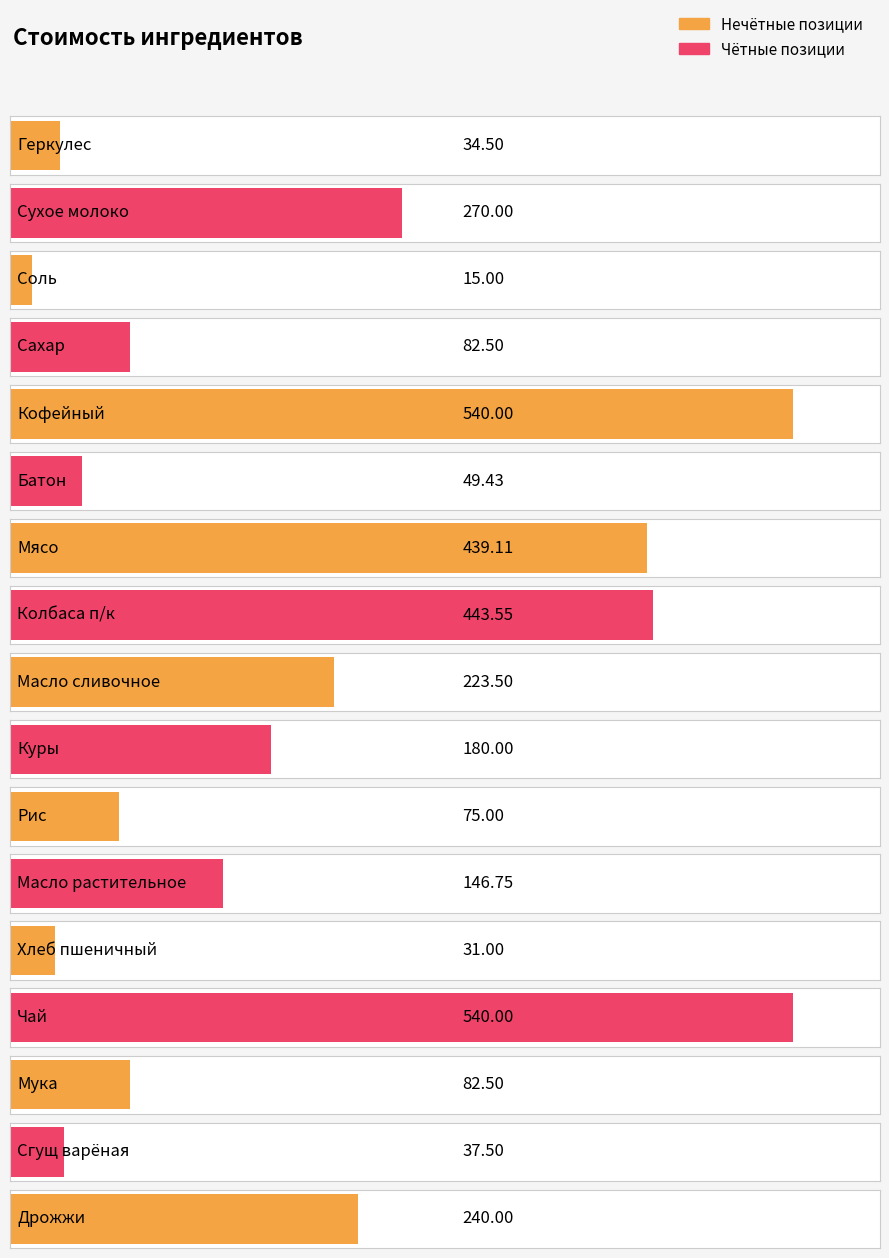

What is the average value?

201.8